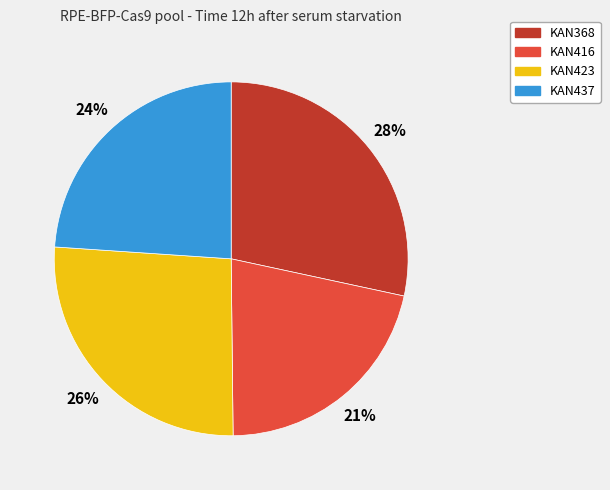

Combined, do KAN416 and KAN437 account for over 50%?

No